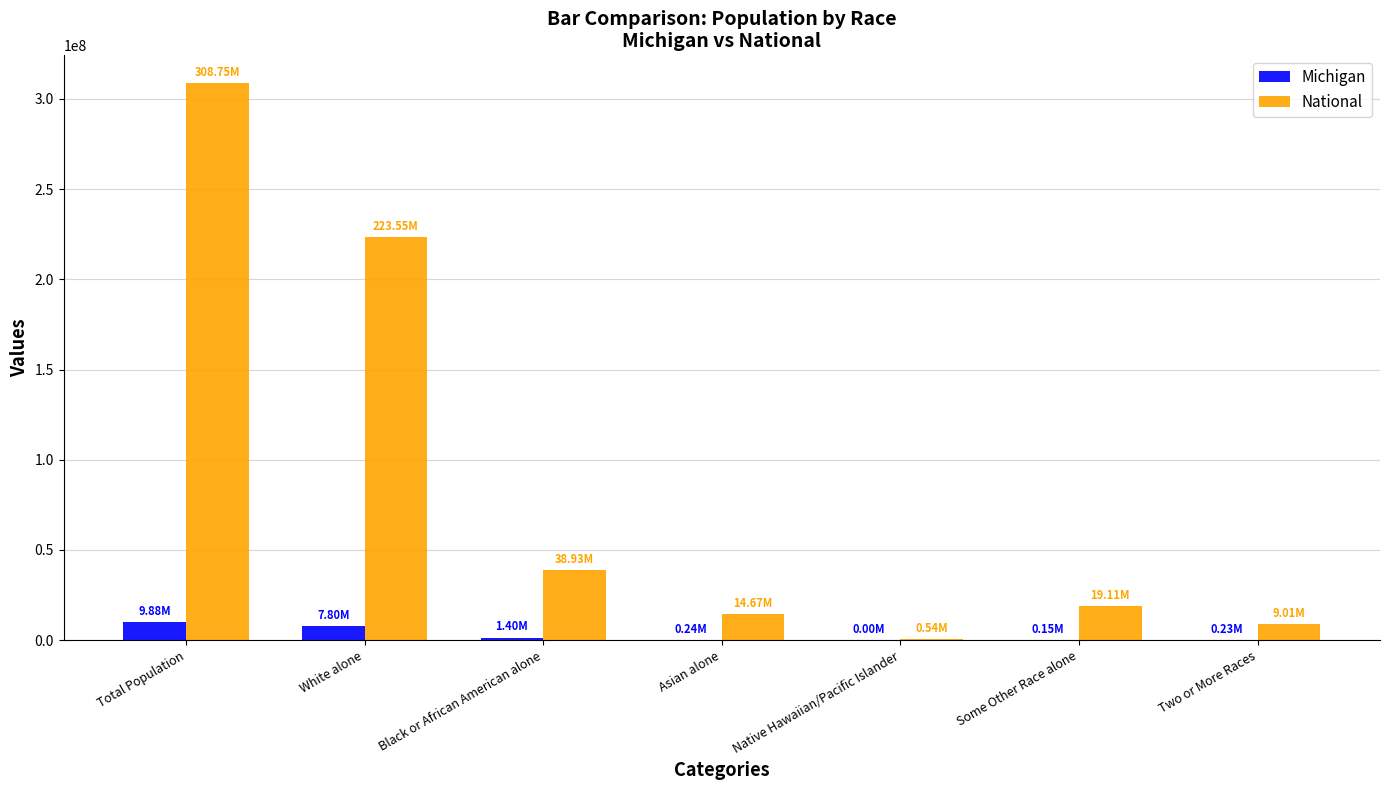

What is the sum of all Michigan values?

19705273